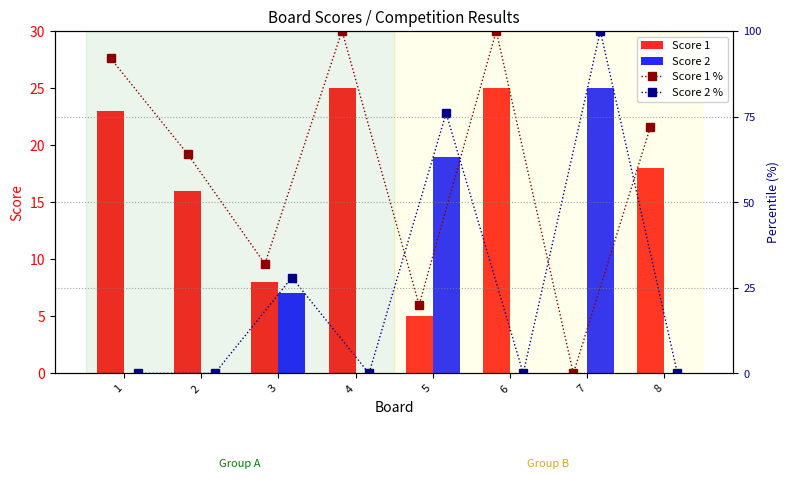

What is the highest value of the Score 2 series?

25